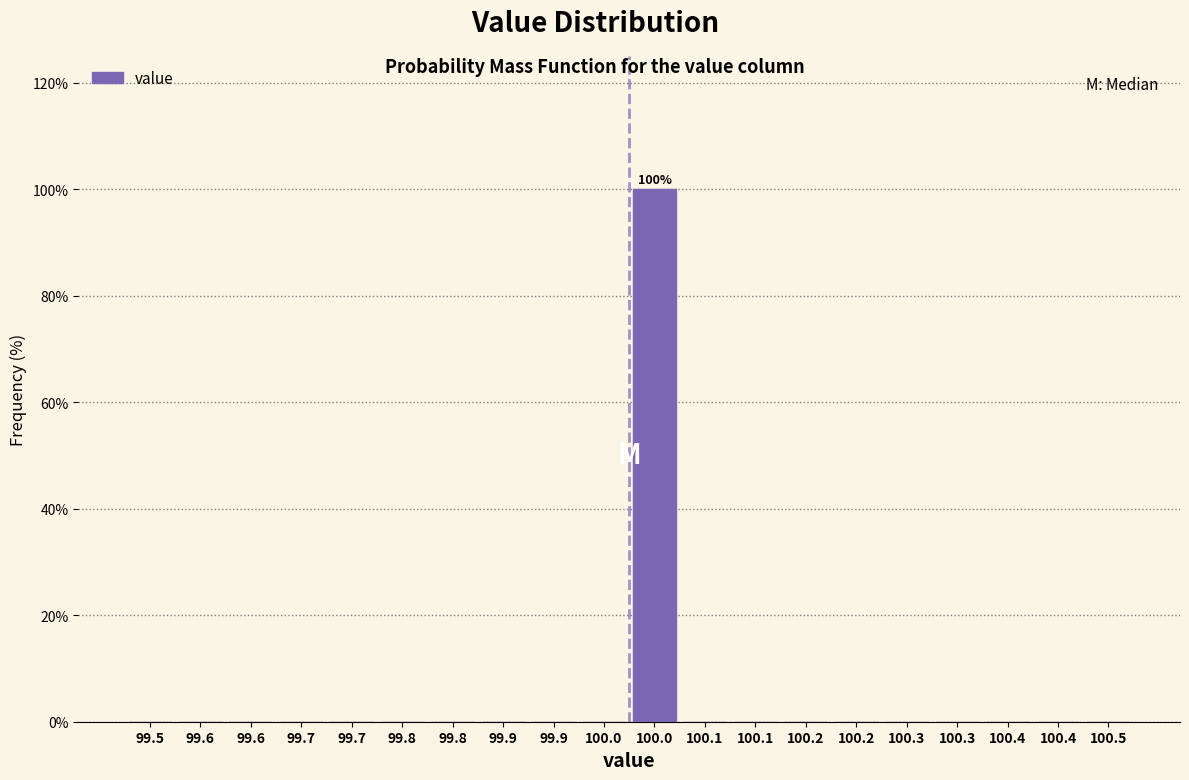

Count the number of data series in this chart.

1